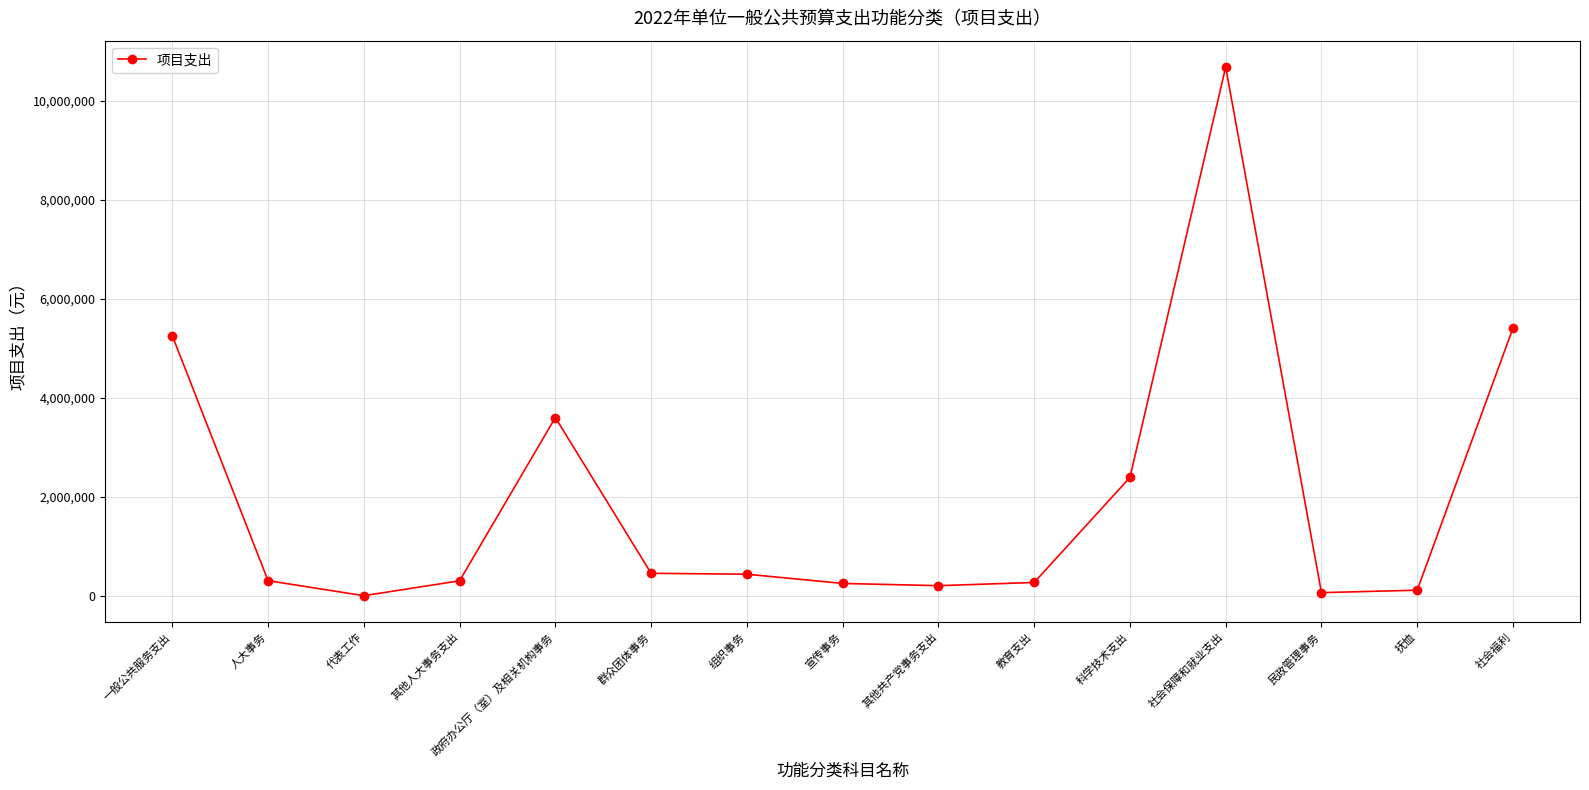

Where is the first local minimum?

代表工作